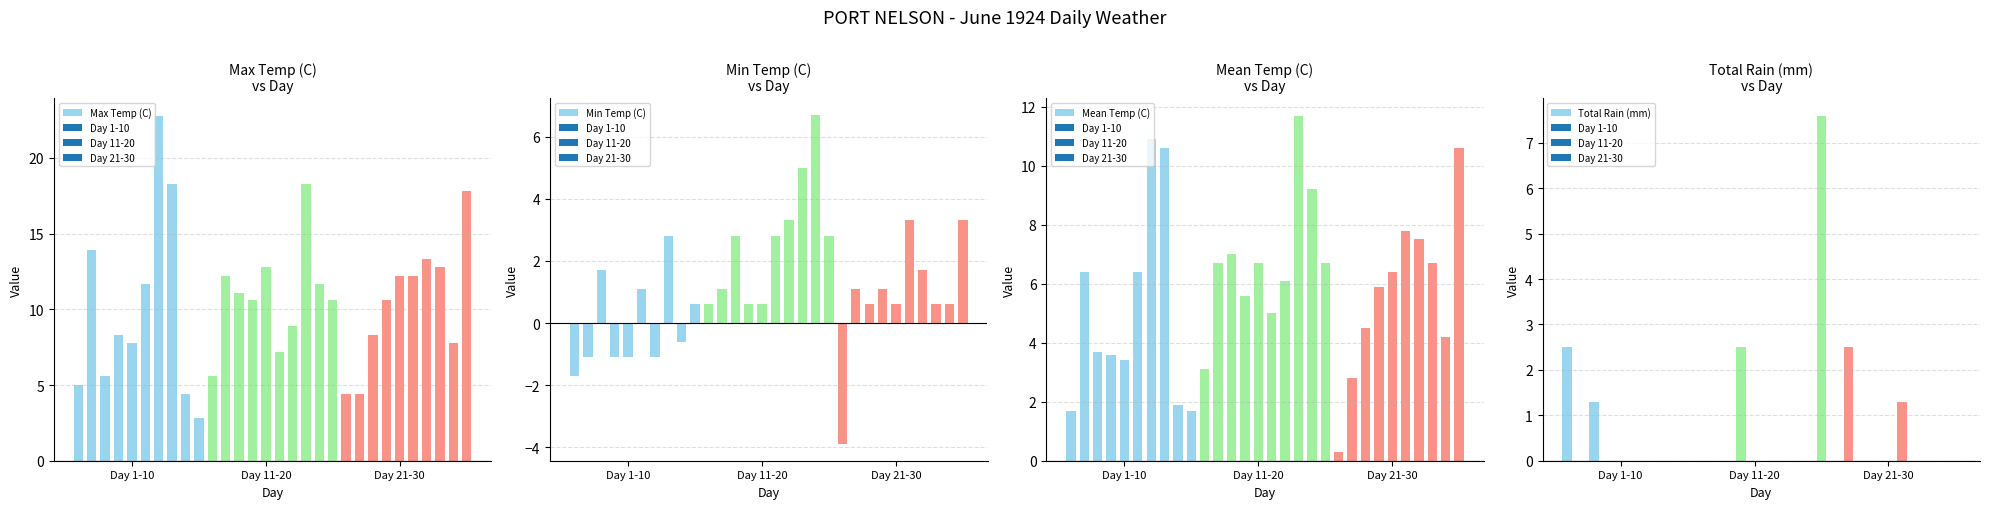

What is the sum of all Max Temp (C) values?

313.4